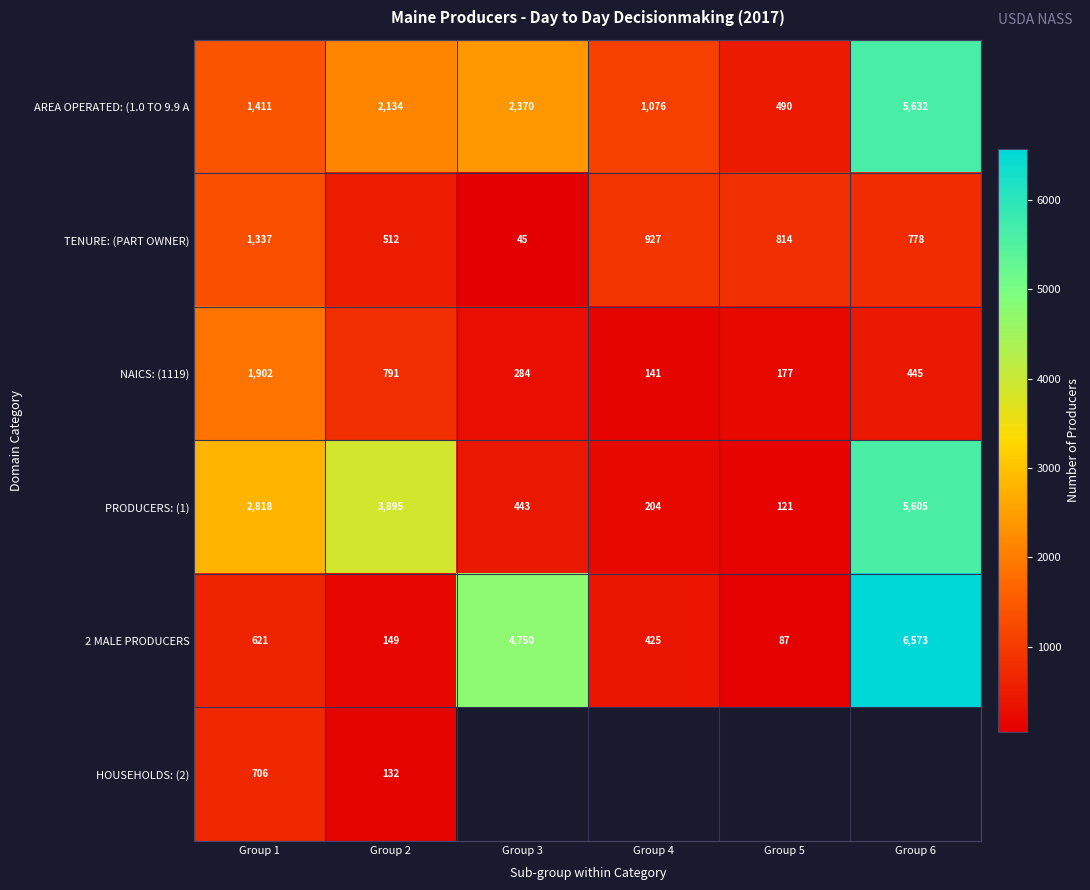

At which category is the sum across all series the highest?

Group 1